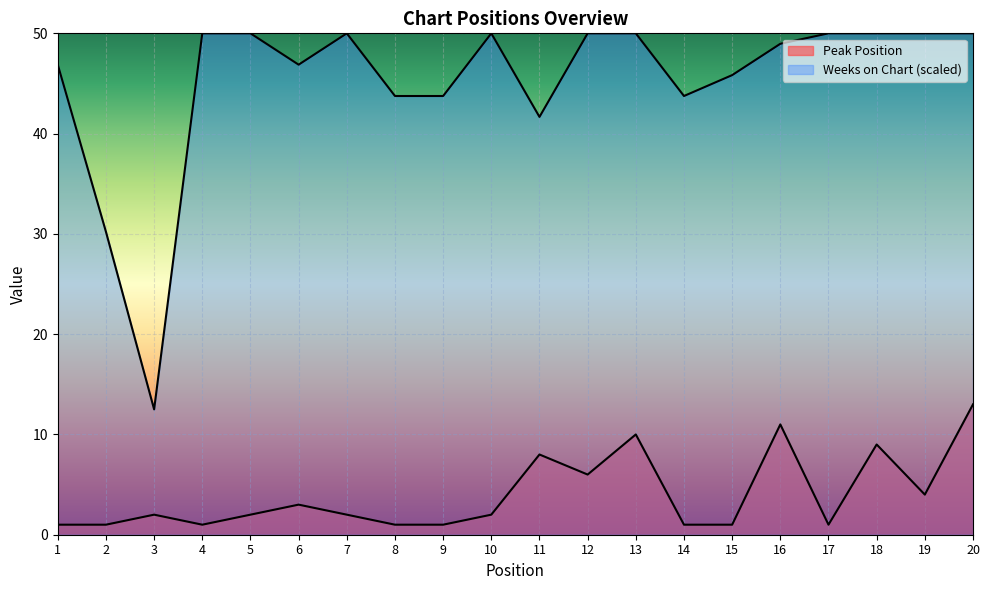

Which series has the largest range (max minus min)?

Weeks on Chart